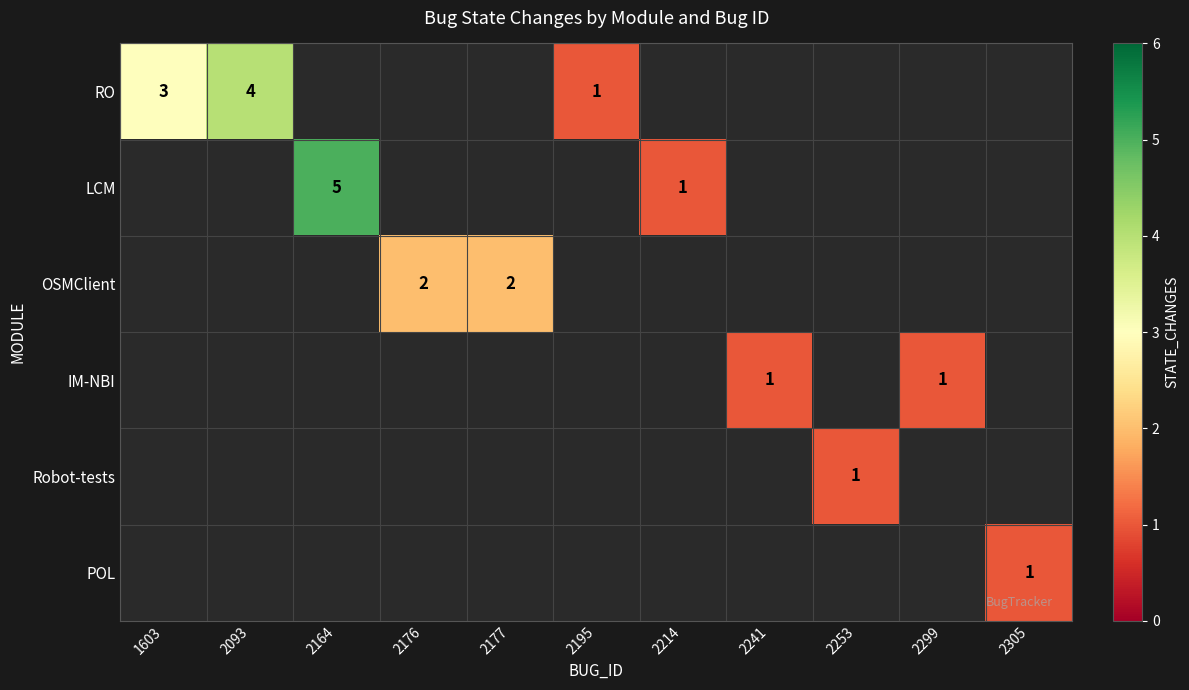

At which category does the chart reach its peak across all series?

2164